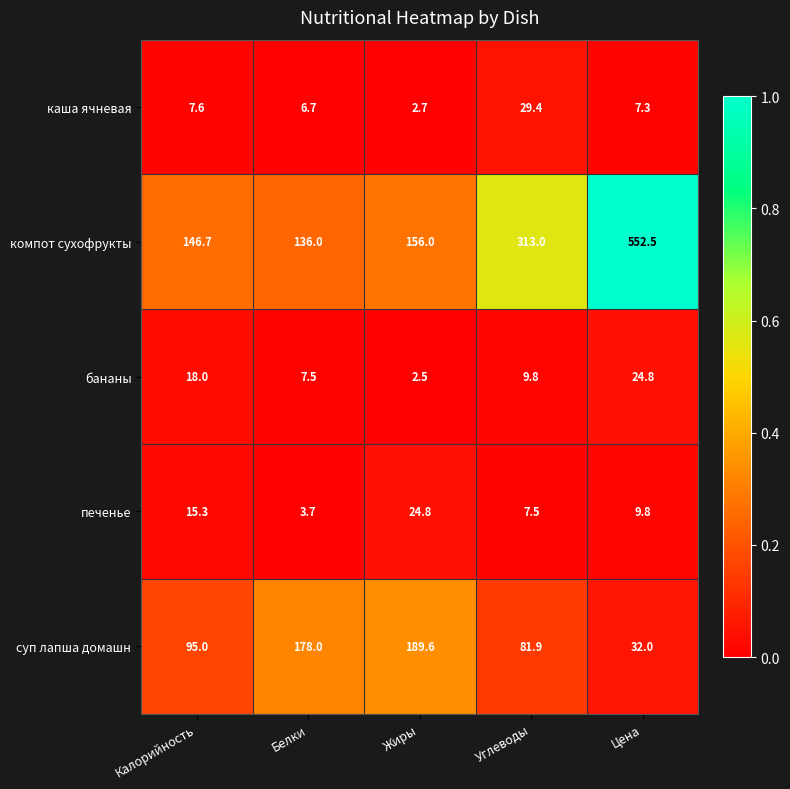

Which series changed the most between Жиры and Углеводы?

компот сухофрукты